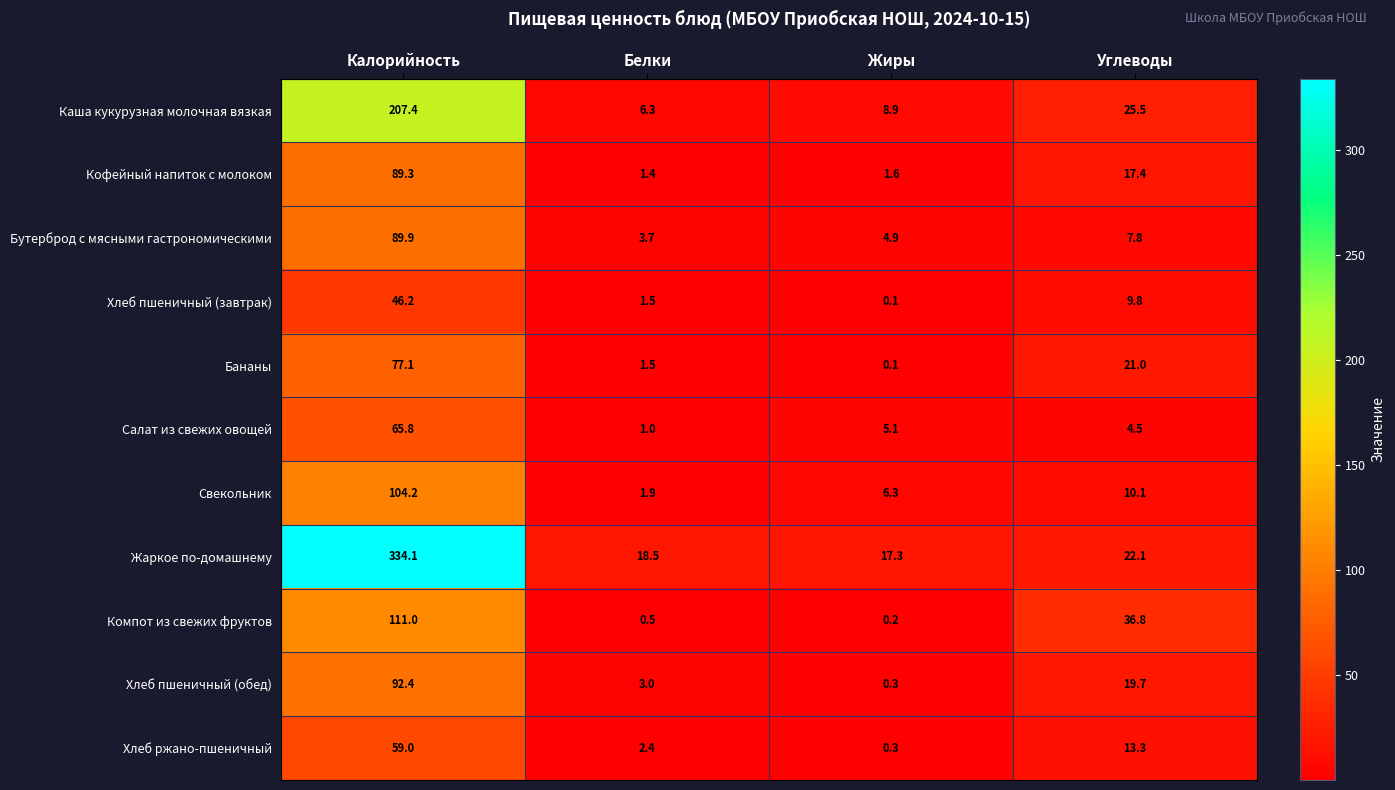

What is the average value of the Жаркое по-домашнему series?

98.0